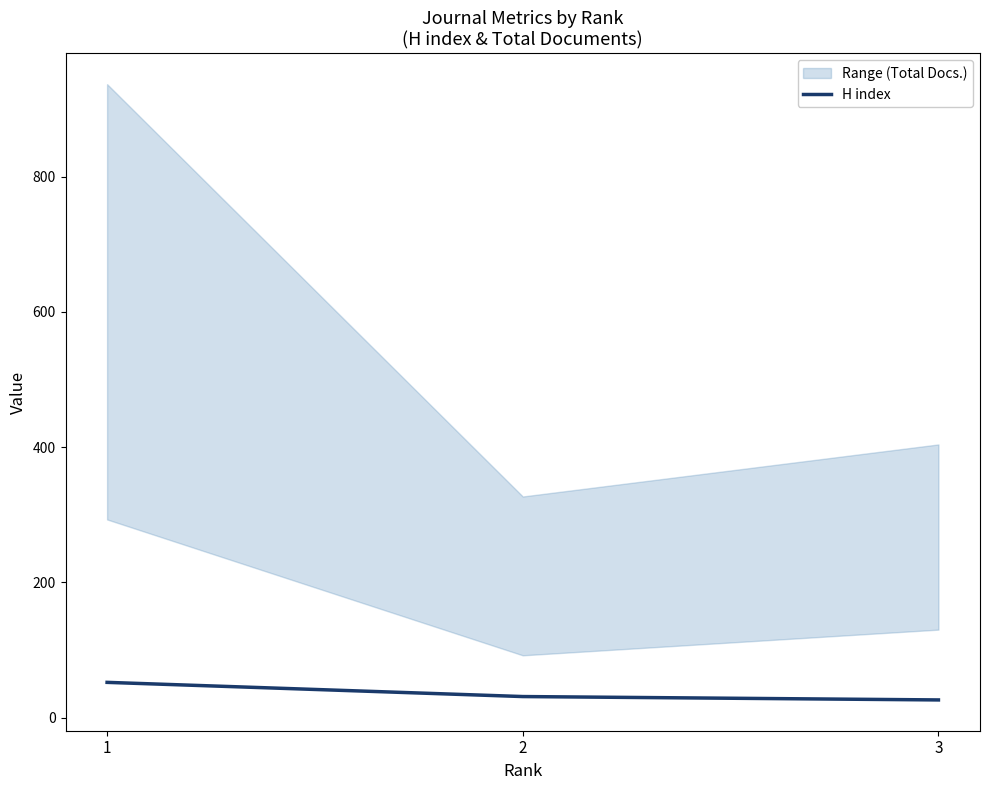

List the labels in order of value, smallest first.

3, 2, 1